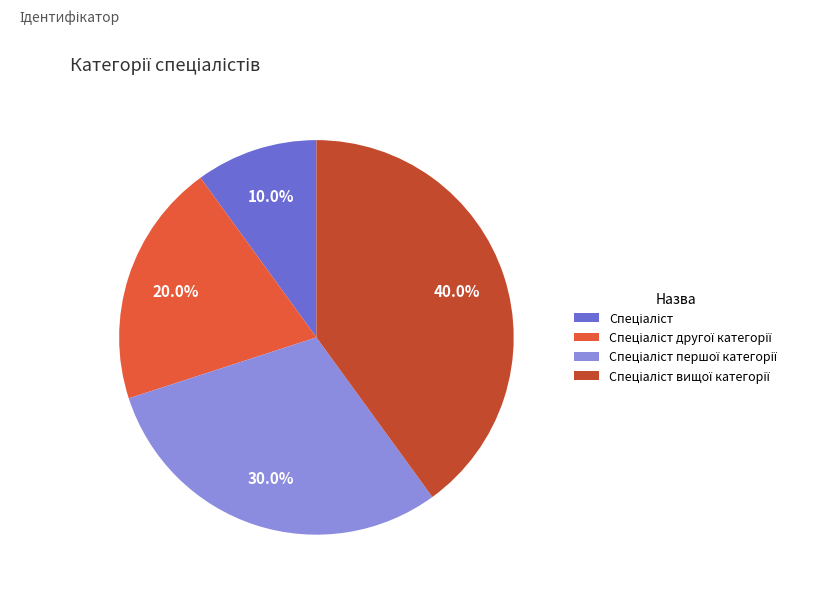

Is there a majority slice in this chart?

No